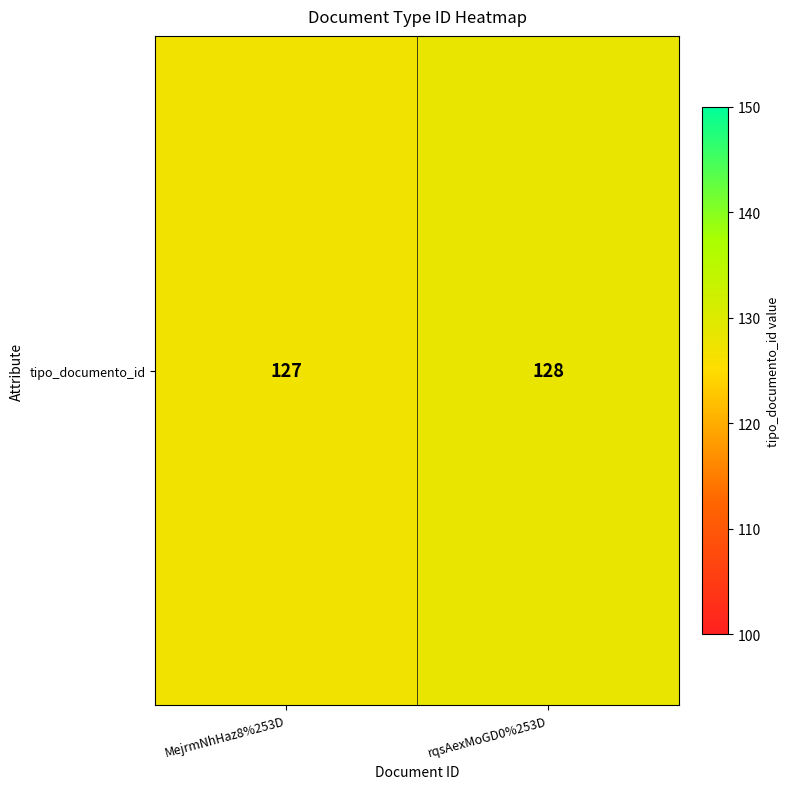

What is the difference between the maximum and minimum values?

1